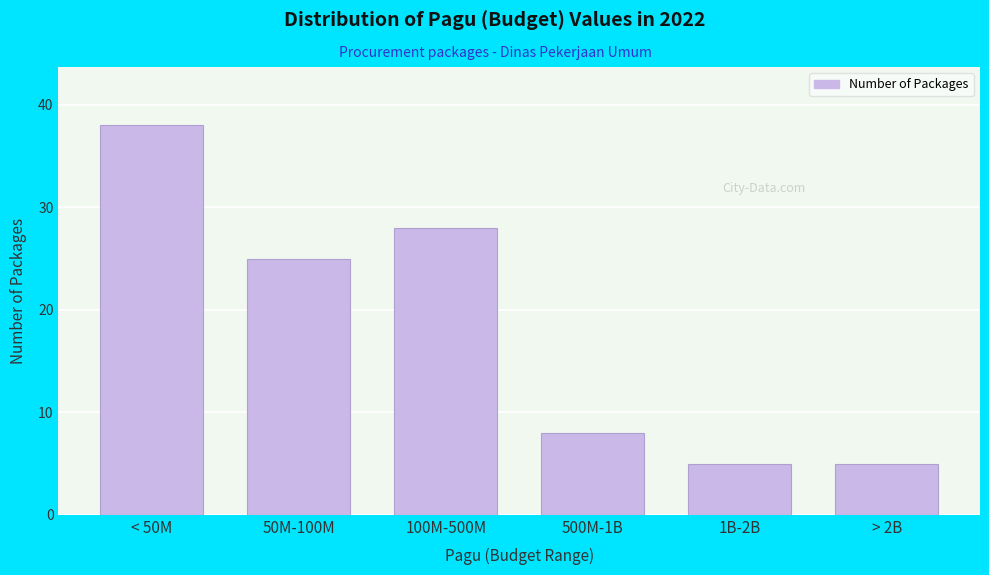

Reading left to right, list all the values displayed in this chart.

< 50M=38	50M-100M=25	100M-500M=28	500M-1B=8	1B-2B=5	> 2B=5